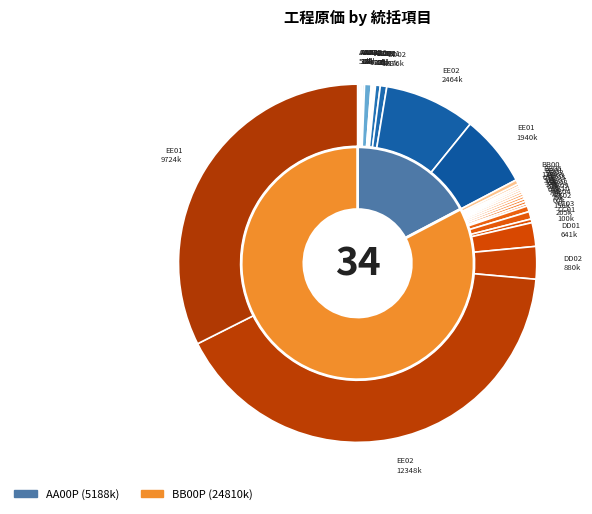

True or false: 10 accounts for 17% of the total.

False